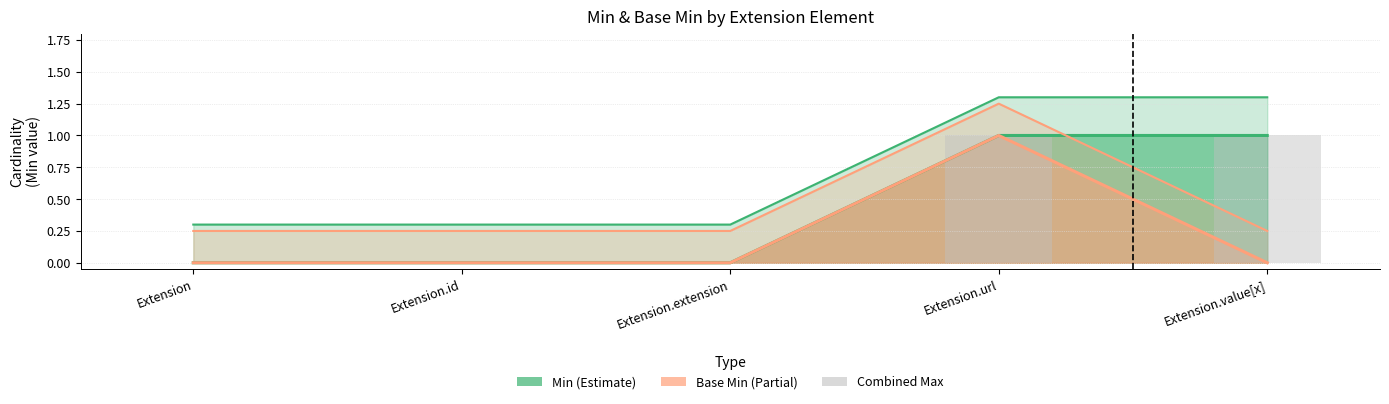

Which has a higher value, Extension.id or Extension?

Extension.id